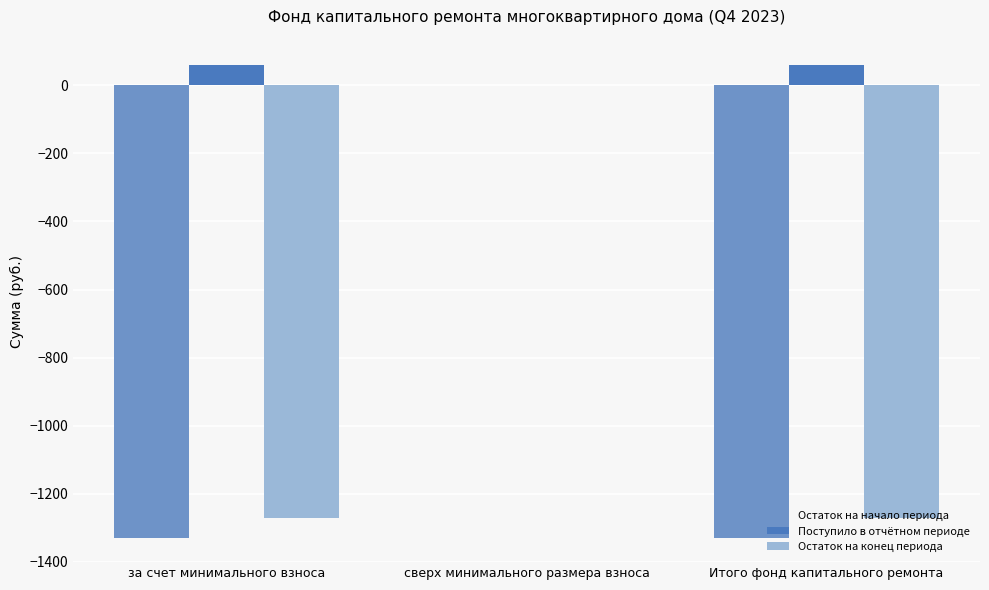

At which label does Остаток на конец периода reach its peak?

сверх минимального размера взноса